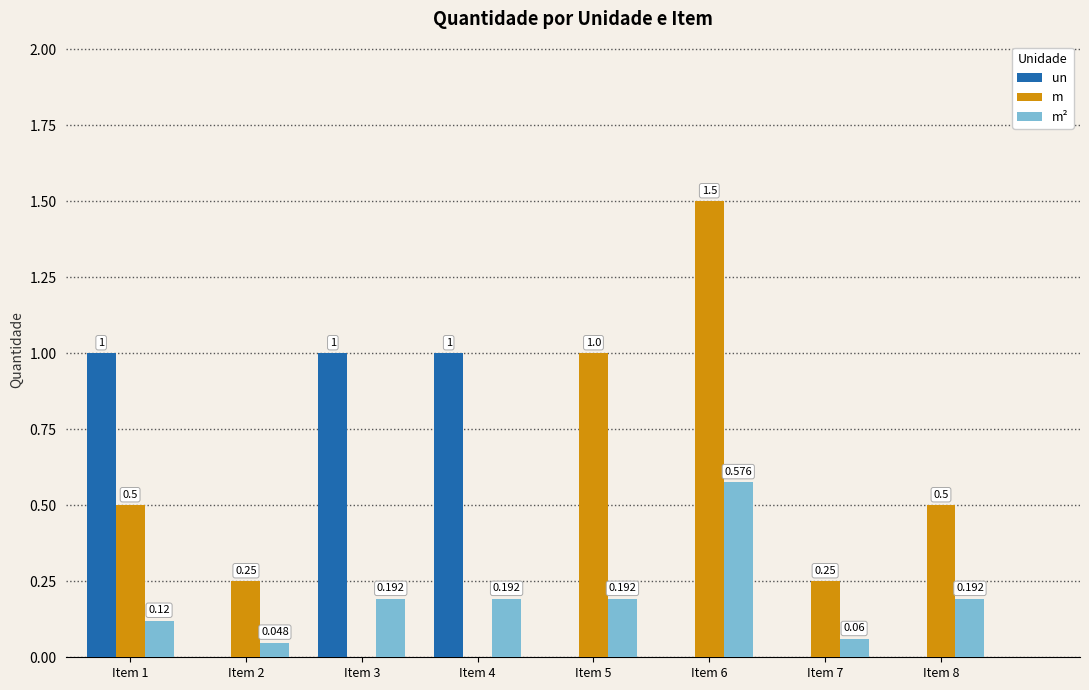

True or false: un has a value of 1.0 at Item 3.

True